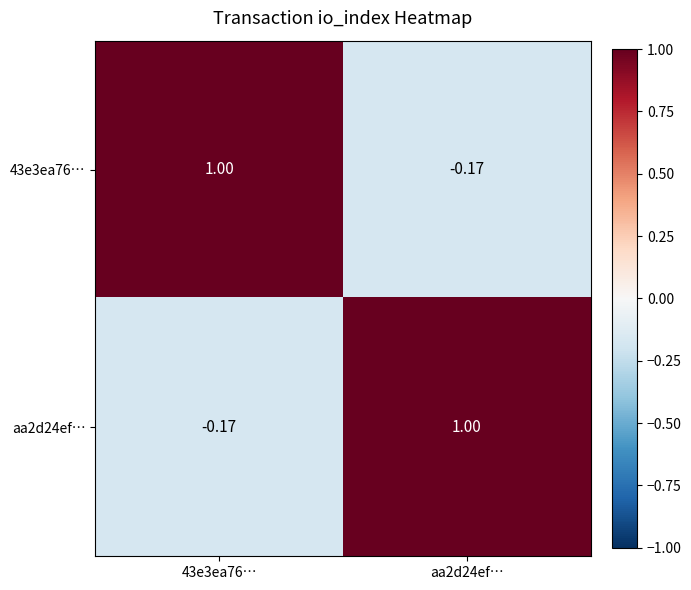

Is the value of 43e3ea76… at aa2d24ef… greater than the value of aa2d24ef… at aa2d24ef…?

No